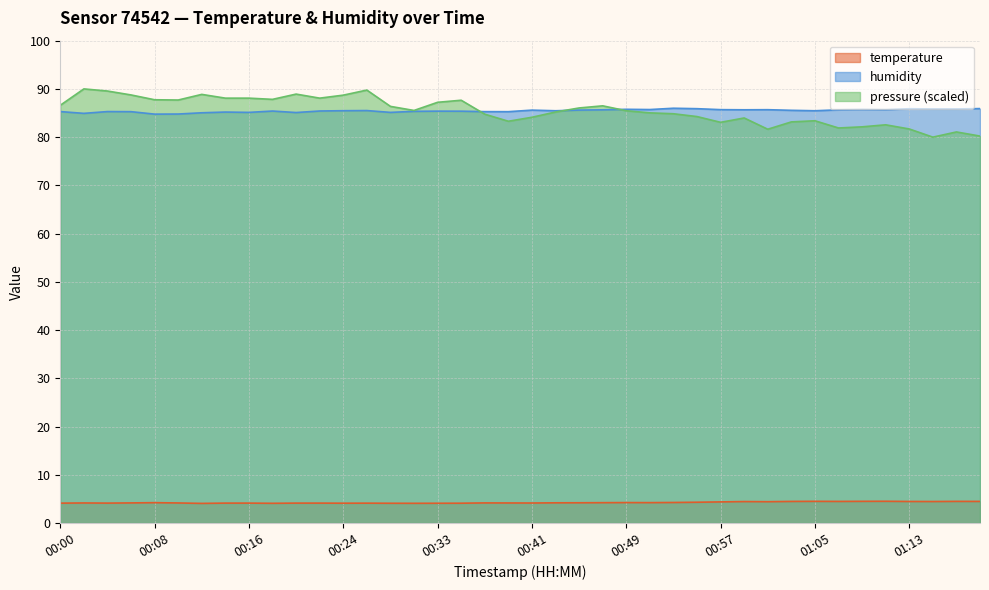

The value of temperature at 00:55 is 4.3. True or false?

True